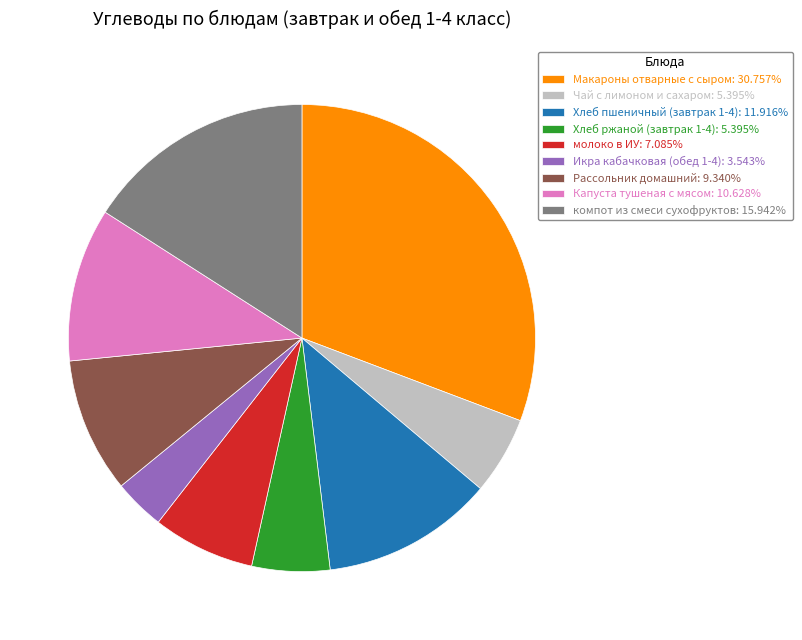

Is the sum of компот из смеси сухофруктов: 15.942% and Макароны отварные с сыром: 30.757% greater than half?

No